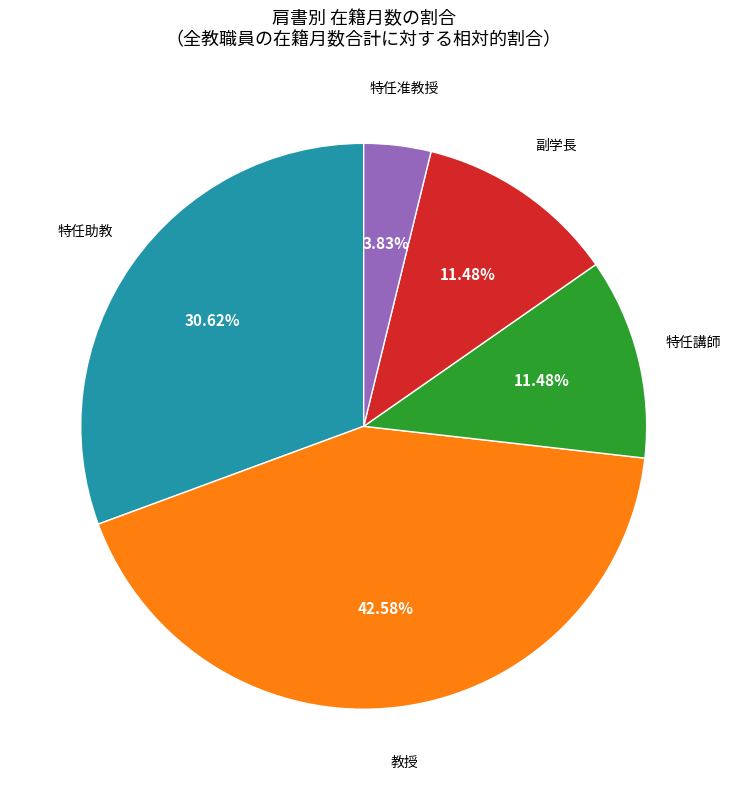

Is there any slice that represents more than half of the pie?

No